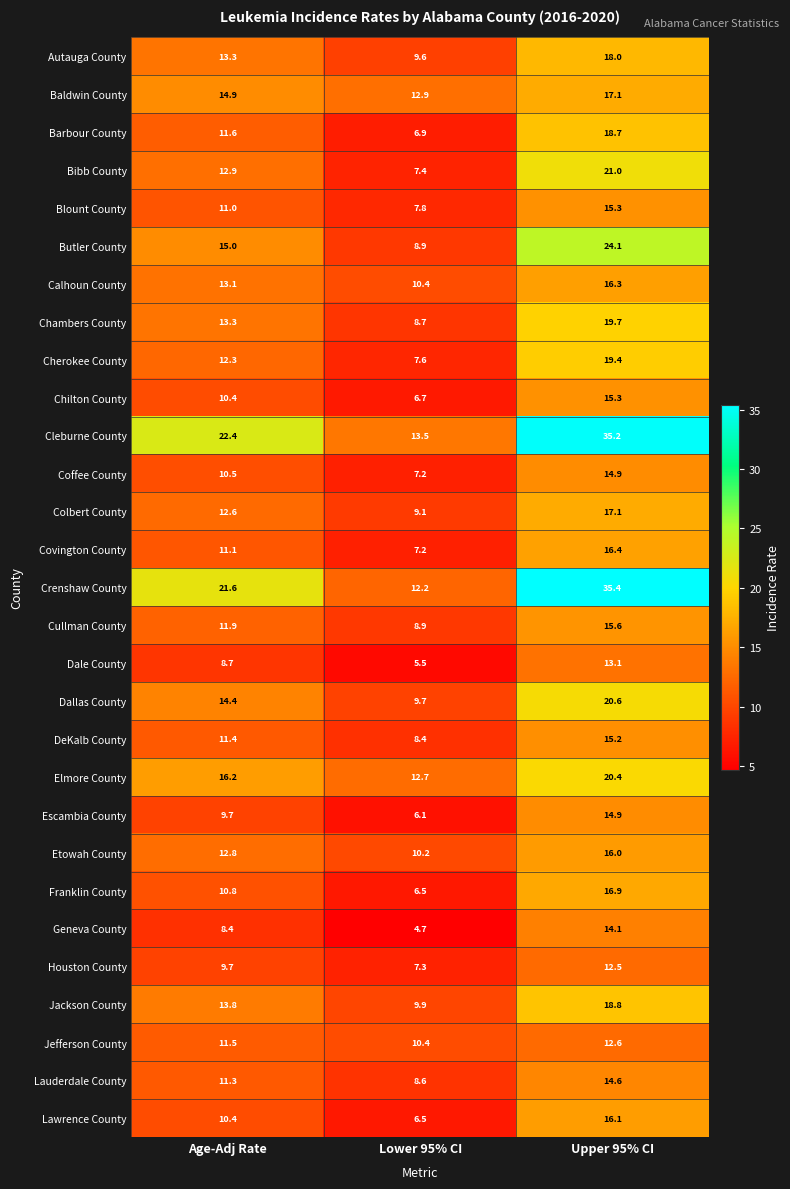

What is the total value across all series at Age-Adj Rate?

367.0